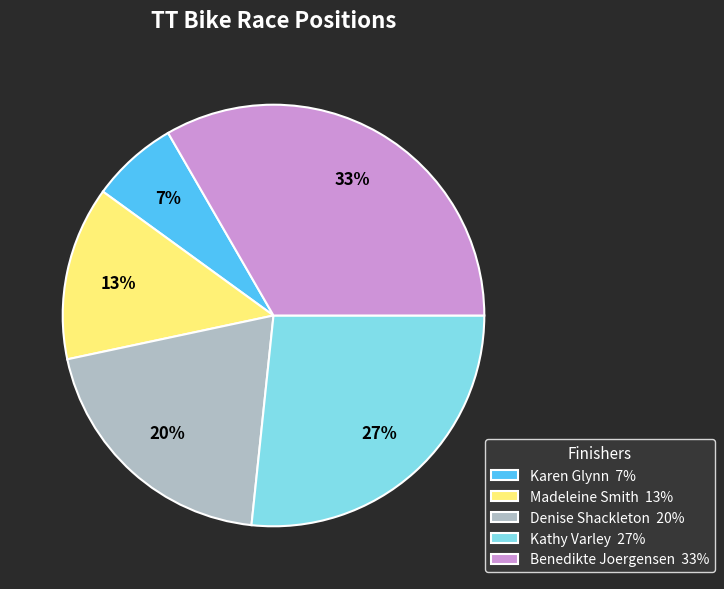

Between Denise Shackleton 20% and Karen Glynn 7%, which is larger?

Denise Shackleton 20%